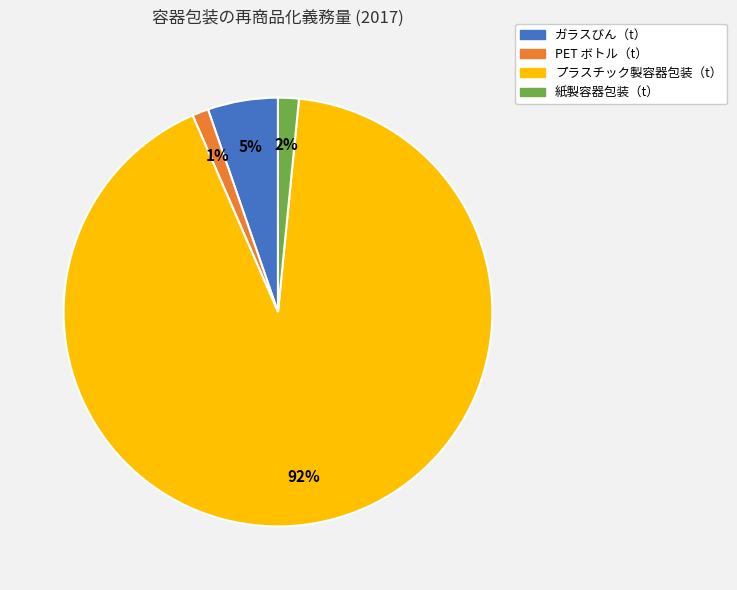

Which slice is the largest?

プラスチック製容器包装（t）